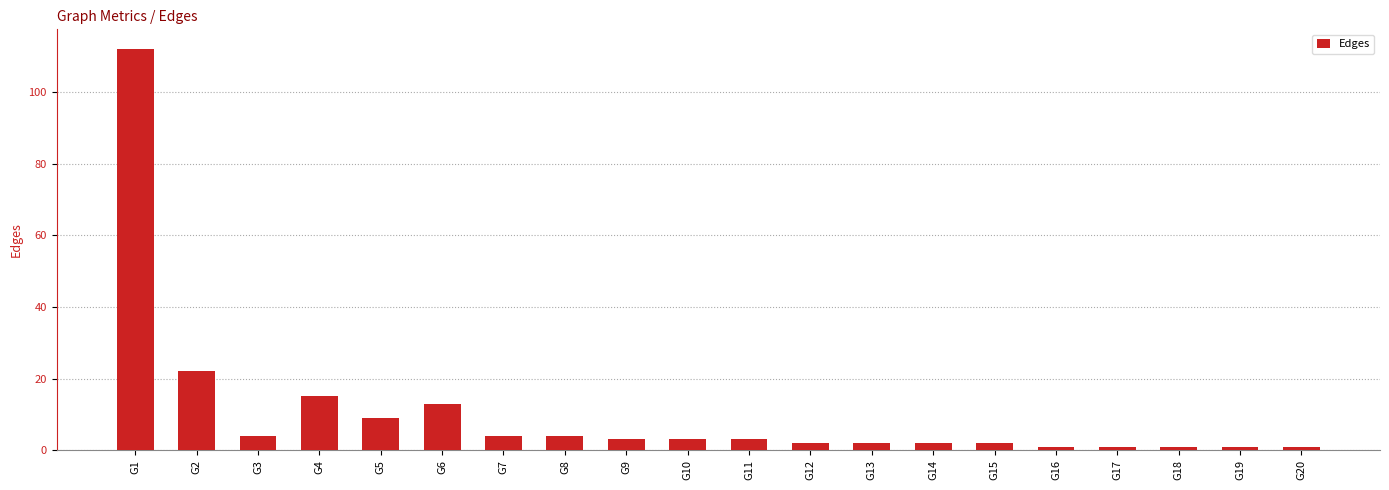

Reading right to left, extract all data points from this chart.

G20=1	G19=1	G18=1	G17=1	G16=1	G15=2	G14=2	G13=2	G12=2	G11=3	G10=3	G9=3	G8=4	G7=4	G6=13	G5=9	G4=15	G3=4	G2=22	G1=112